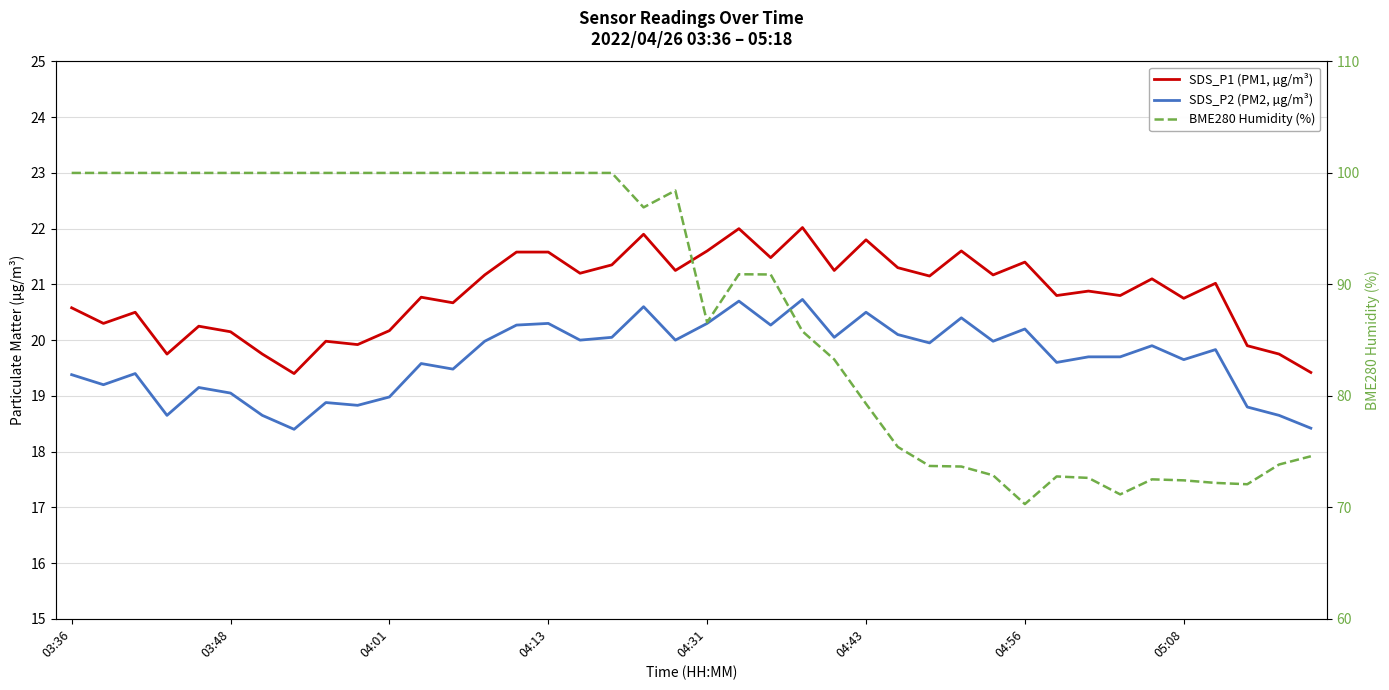

Between 20 and 11, which is larger?

20